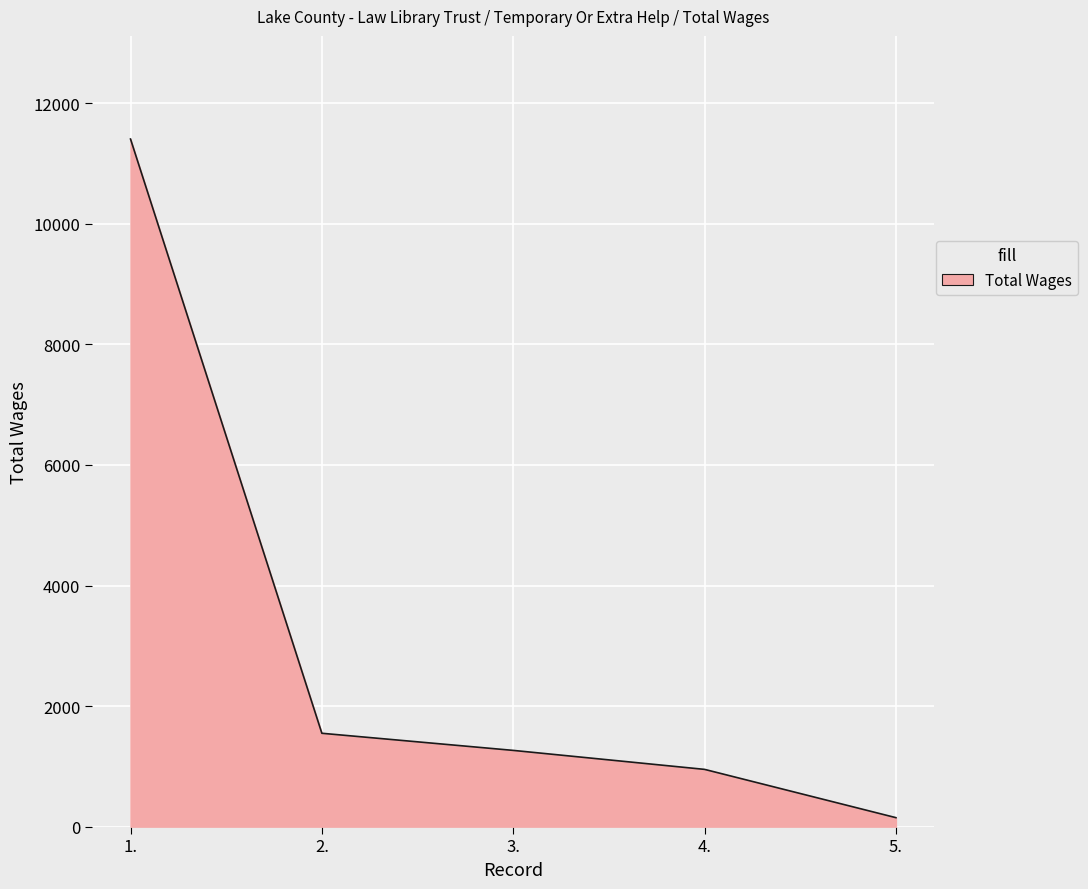

Between 5. and 1., which is larger?

1.